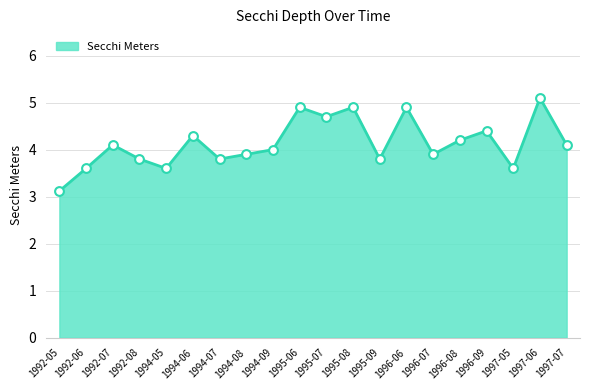

Approximately how many times larger is the value at 1997-05 compared to 1994-06?

0.8